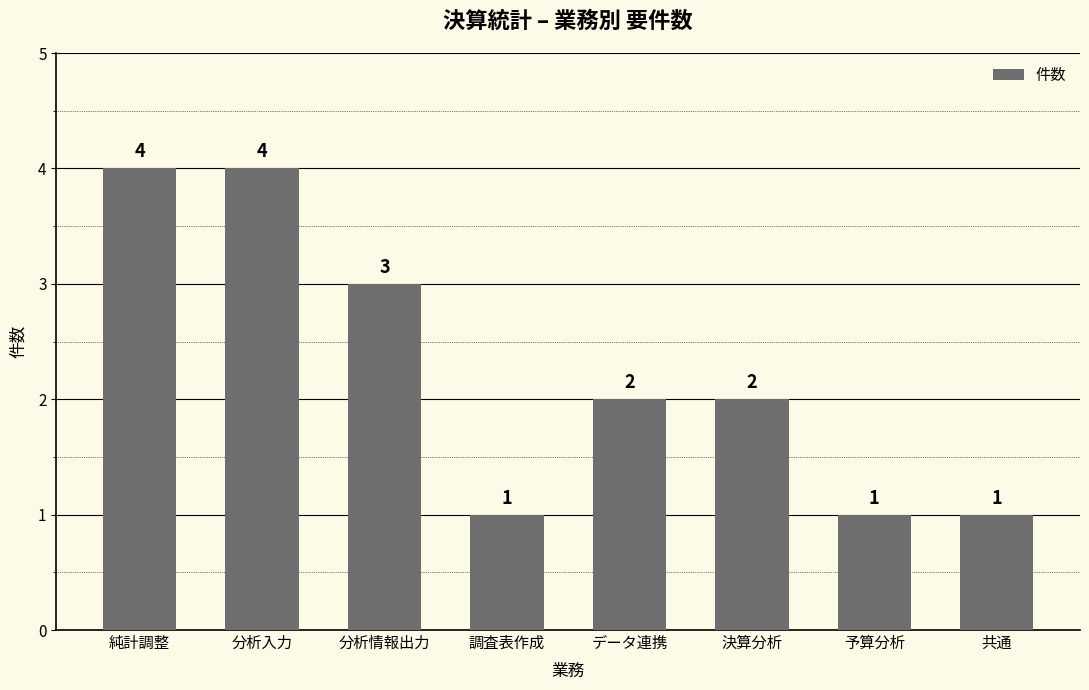

At which label does the data first exceed 2?

純計調整